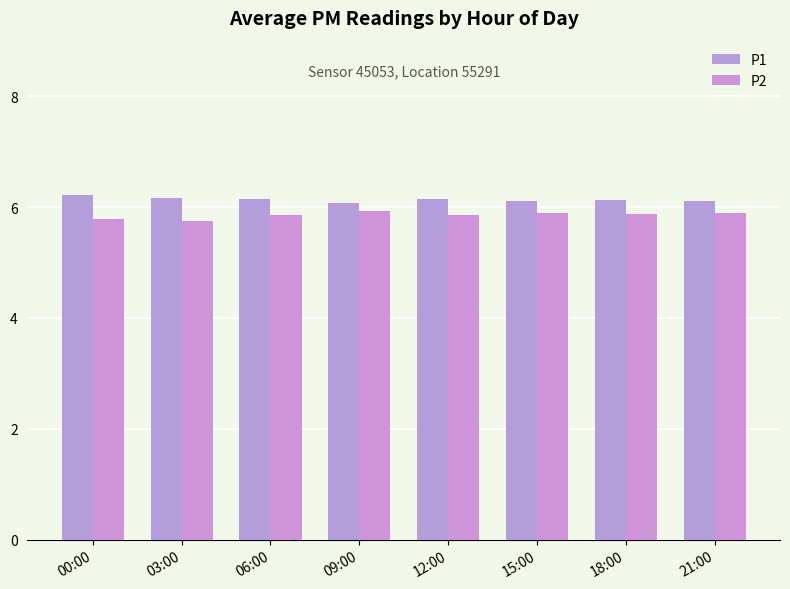

List the series in order of their overall mean, highest first.

P1, P2